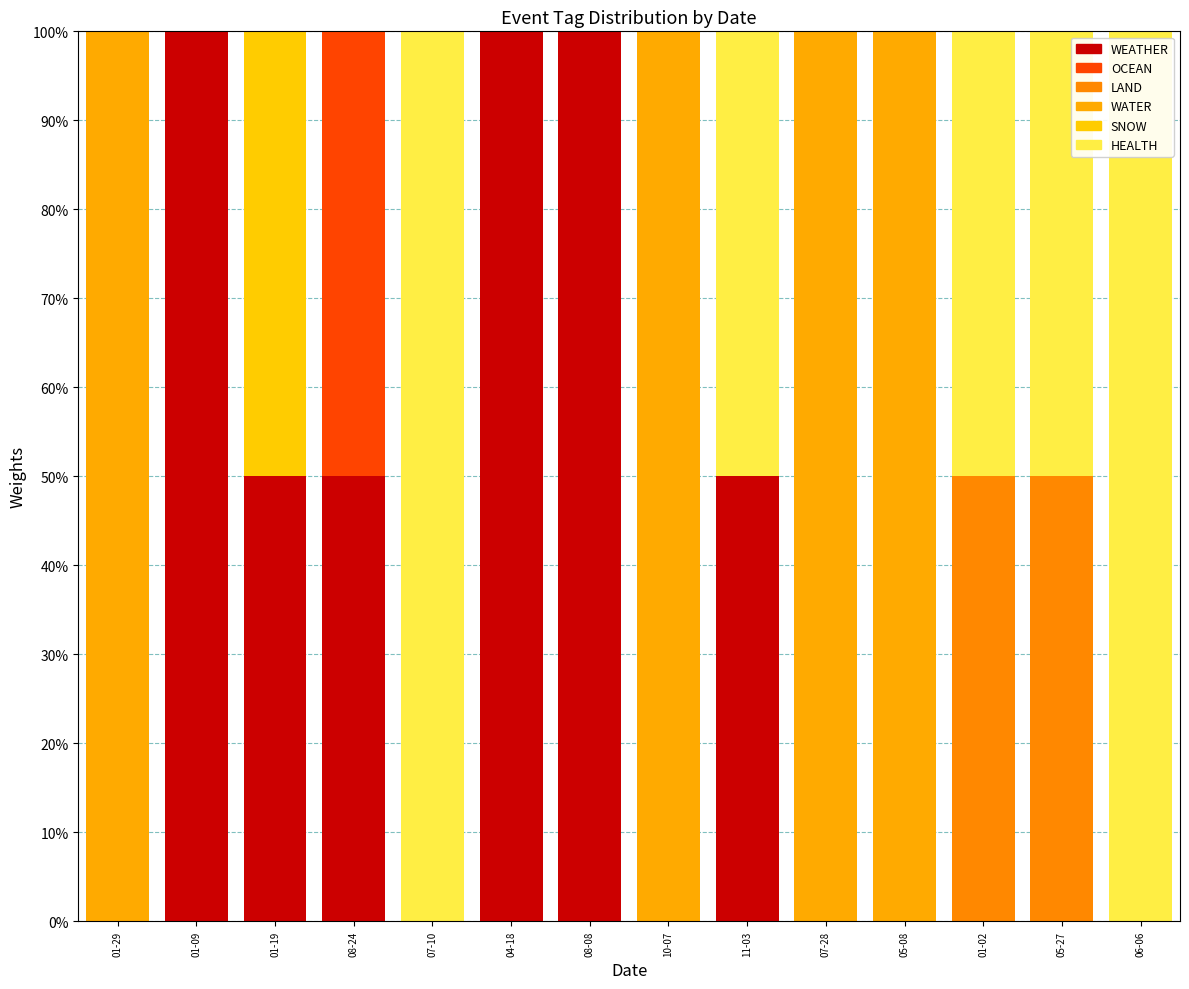

What is the label of the 1st bar from the right?

06-06